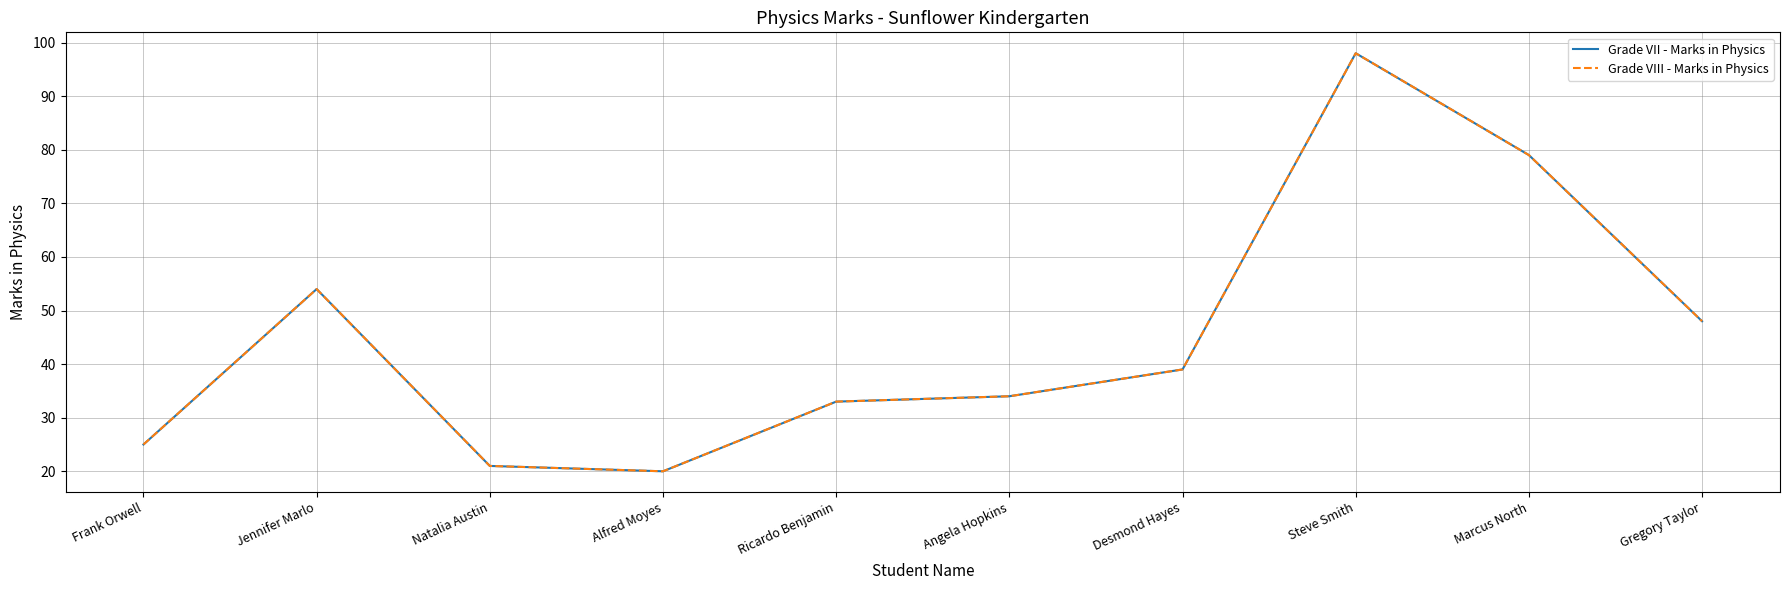

How many lines are shown in the chart?

2